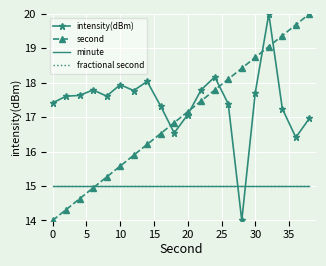

Which series has the largest total across all categories?

intensity(dBm)